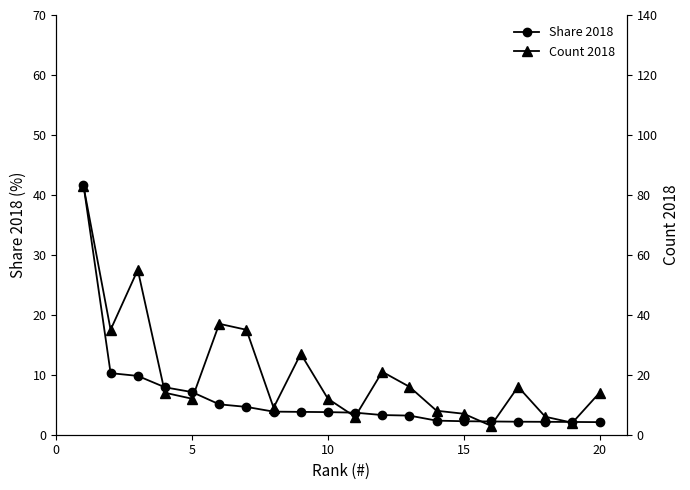

At how many categories does at least one series exceed 23?

6